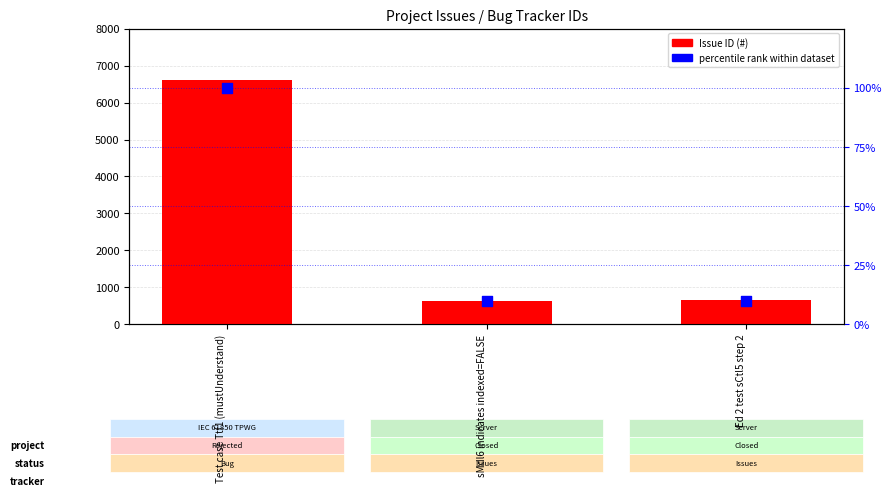

Which series contains the highest Y value?

Issue ID (#)